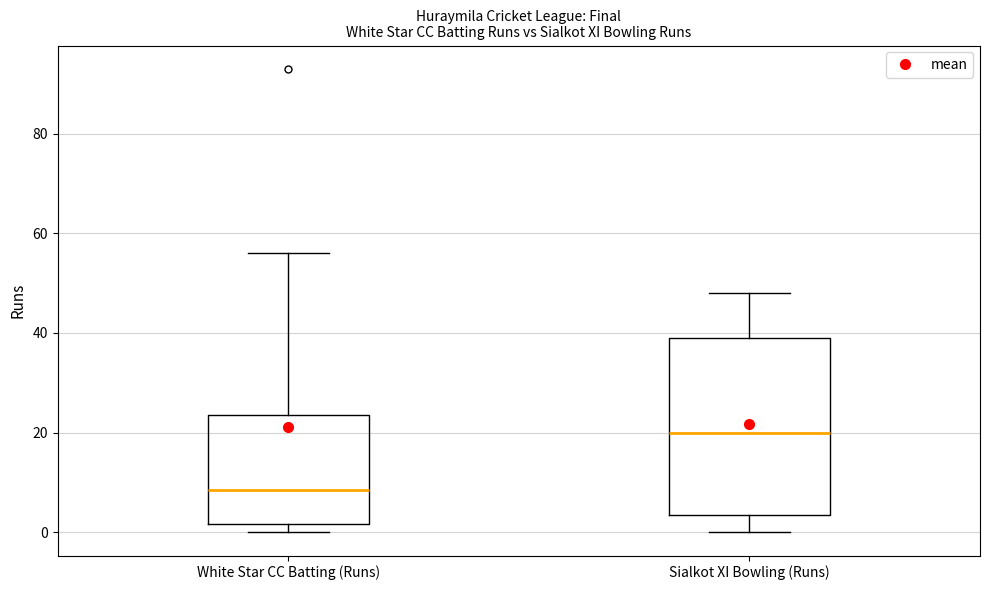

Where is the lower edge of the box for Sialkot XI Bowling (Runs) on the y-axis? The values are not printed on the chart, so give them approximately, as read against the axis.

4